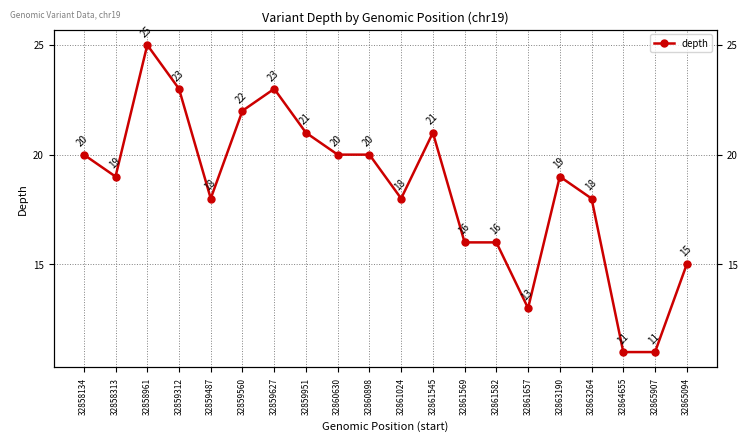

What is the difference between the values at 32861569 and 32863264?

2